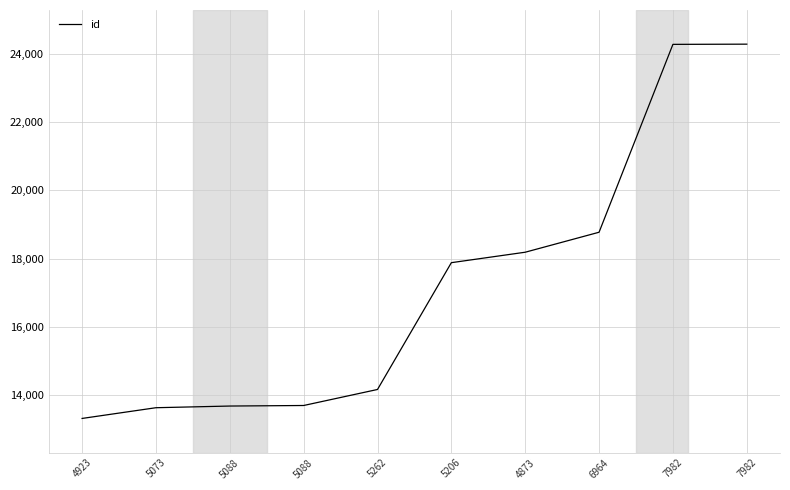

Is this an area chart (filled region under the line)?

No